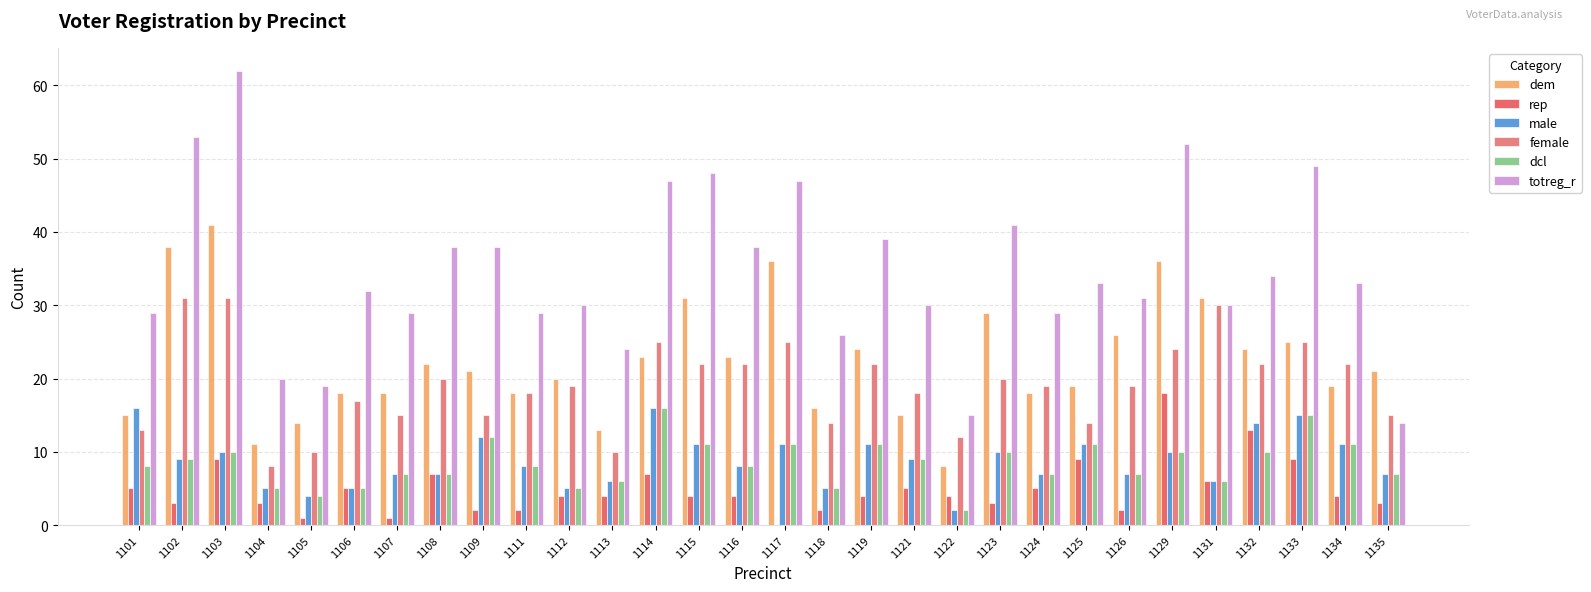

What is the average value of the totreg_r series?

35